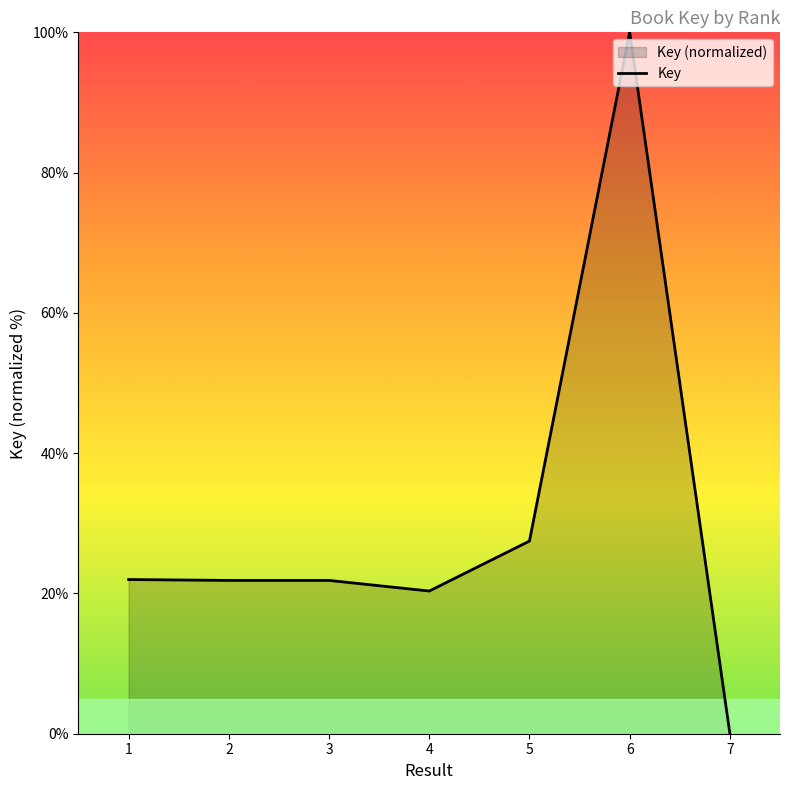

What is the greatest value displayed?

100.0